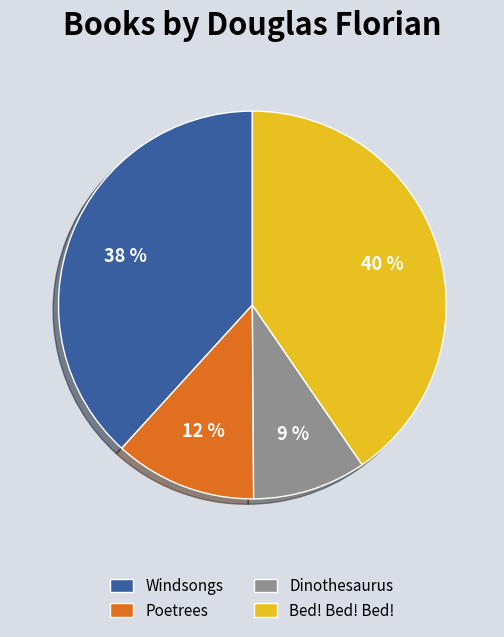

Rank the categories by value from highest to lowest.

Bed! Bed! Bed!, Windsongs, Poetrees, Dinothesaurus